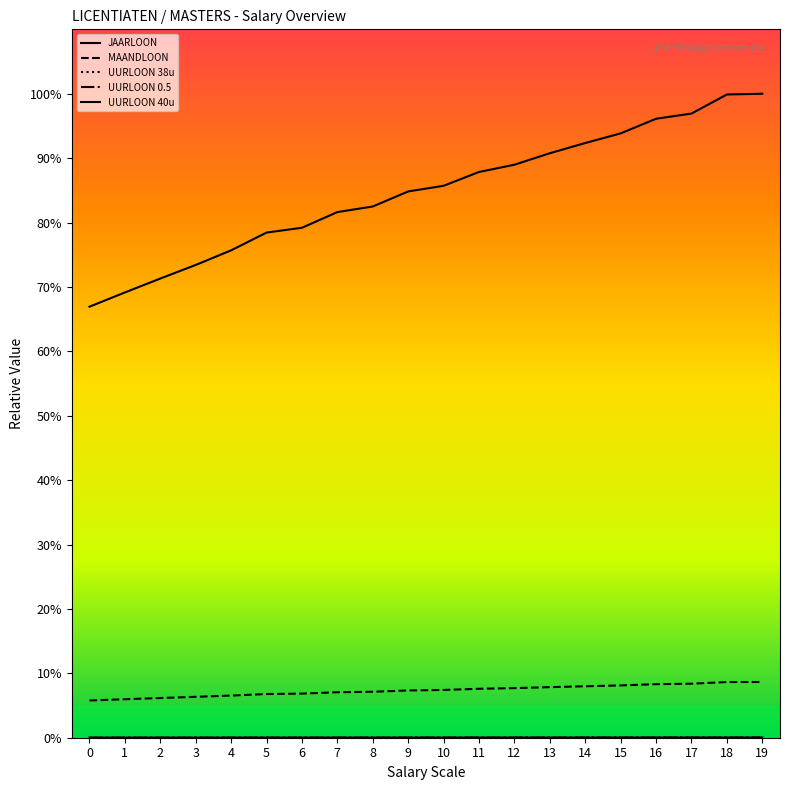

How many lines are shown in the chart?

5